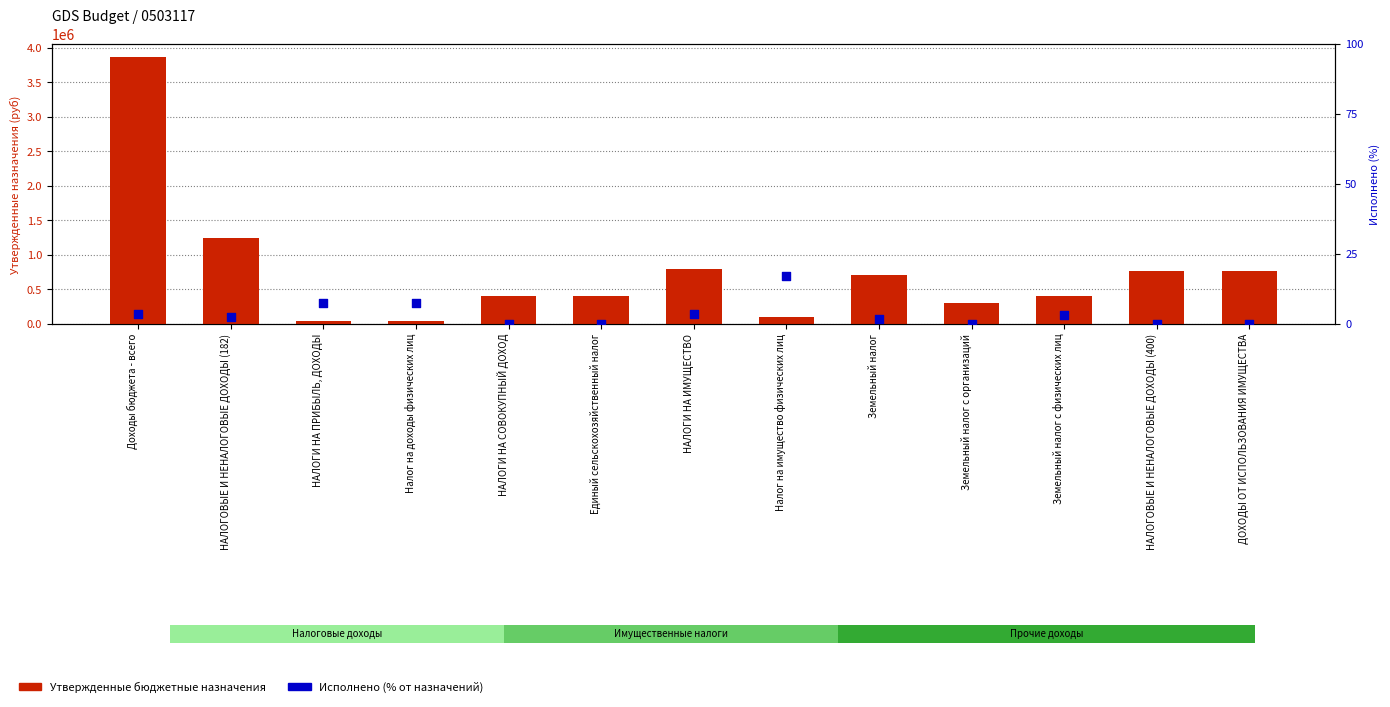

Which series has the largest Y range (max minus min)?

Утвержденные бюджетные назначения